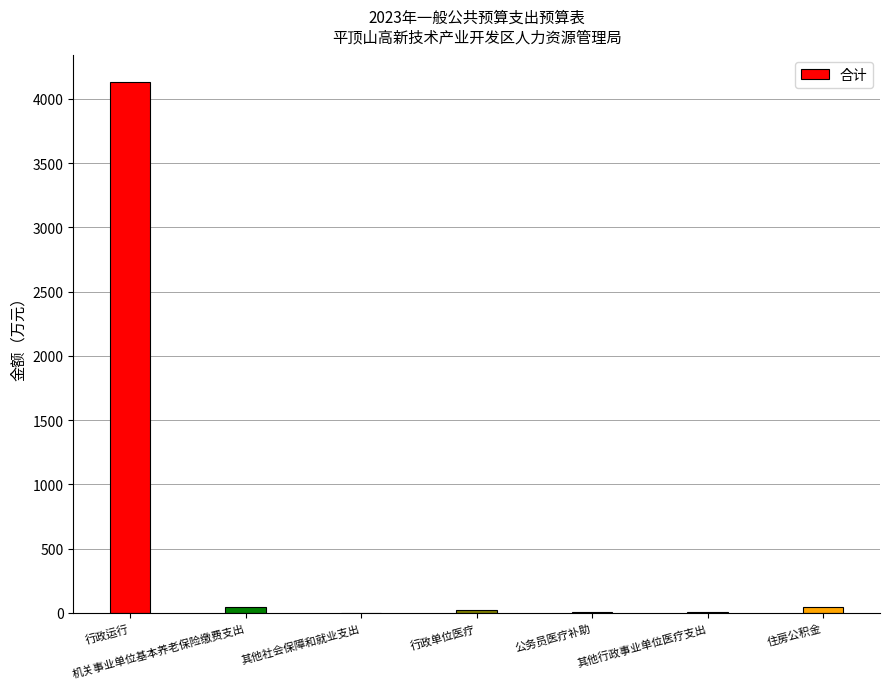

At which category does the chart reach its peak across all series?

行政运行